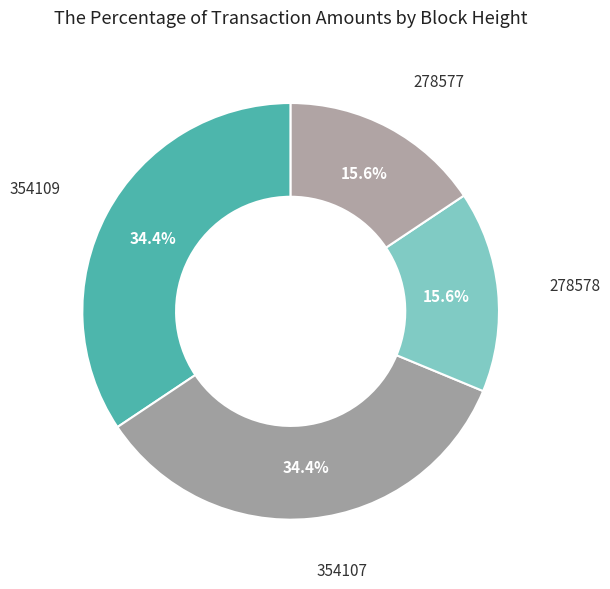

Is it true that 354107 is 20% of the pie?

False